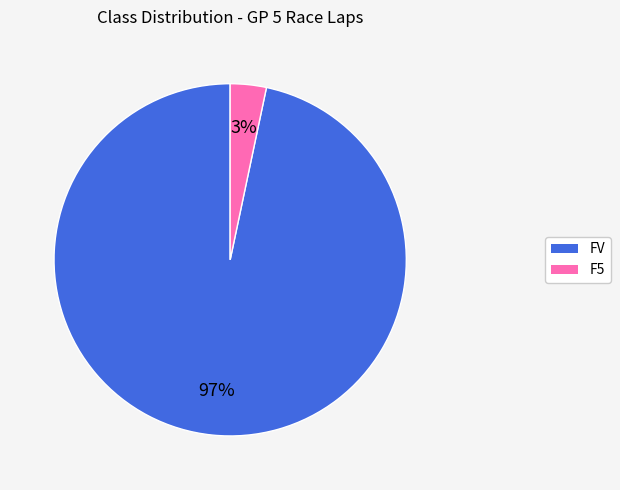

Does any single category account for the majority?

Yes